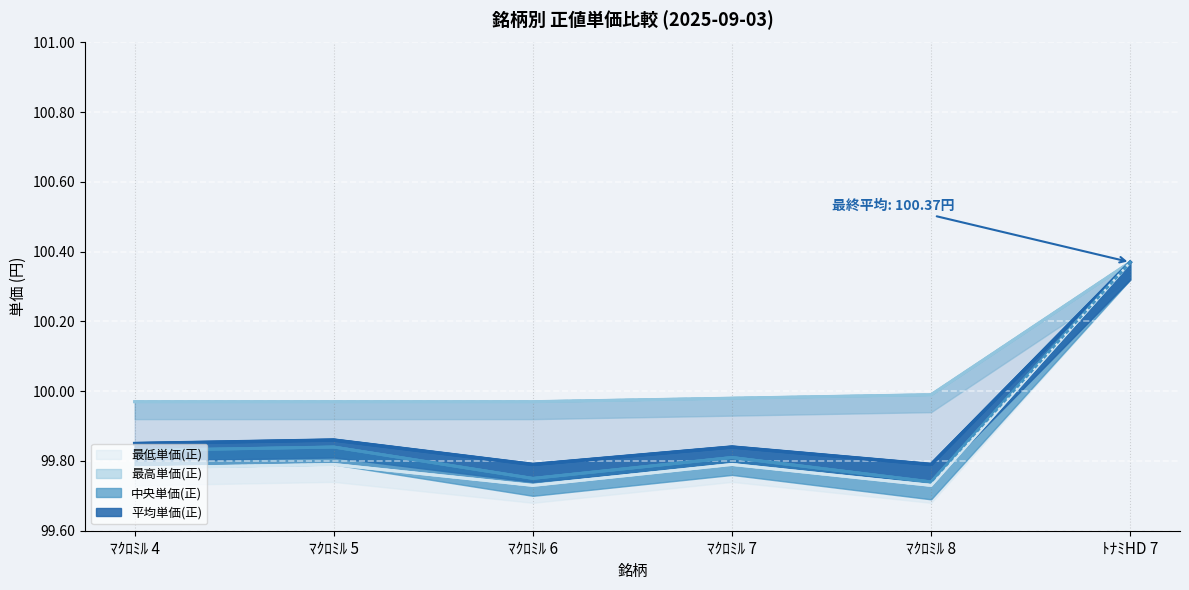

Does the chart display data point markers on the line(s)?

No